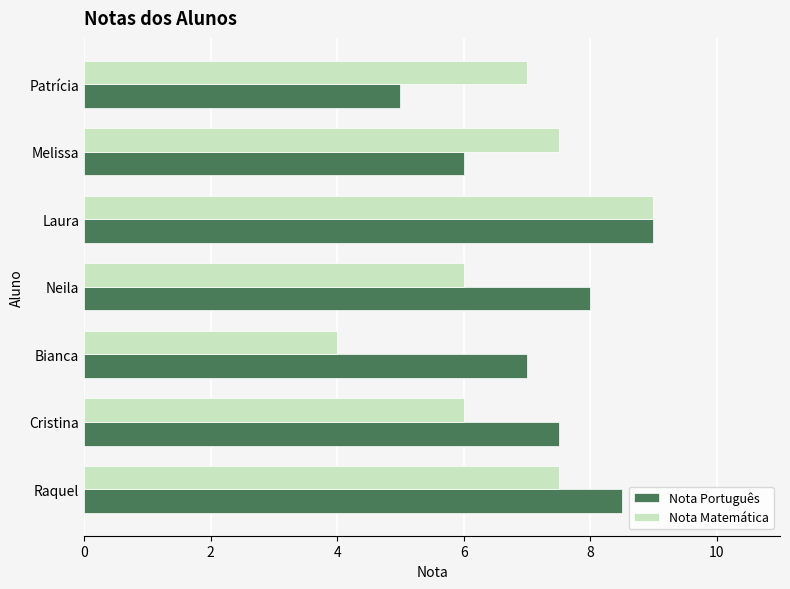

What value does the Nota Matemática series have at Melissa?

7.5